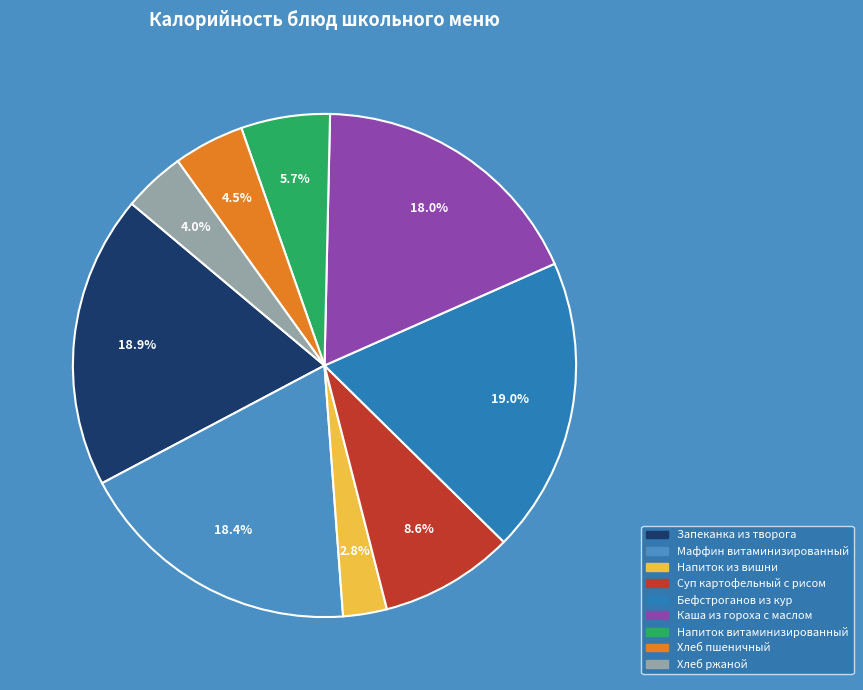

To the nearest percent, what is the difference between the Бефстроганов из кур and Напиток витаминизированный slice percentages?

13%